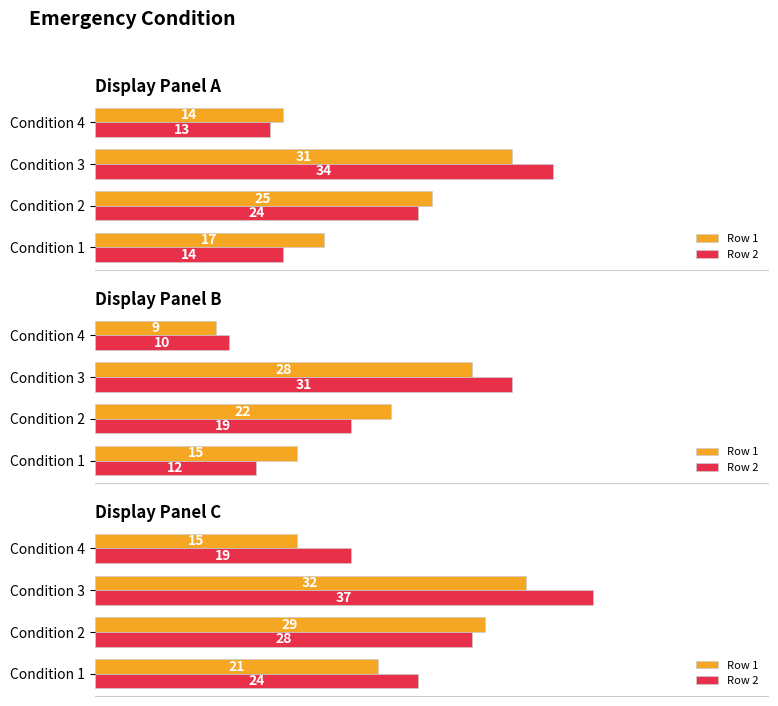

What is the total value across all series at Condition 1?

45